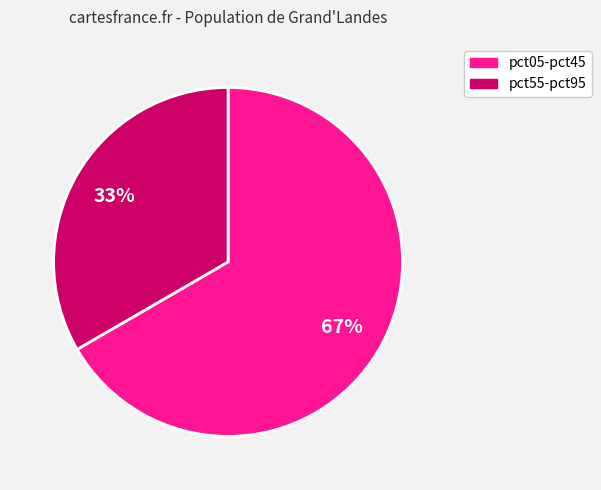

Is there a majority slice in this chart?

Yes